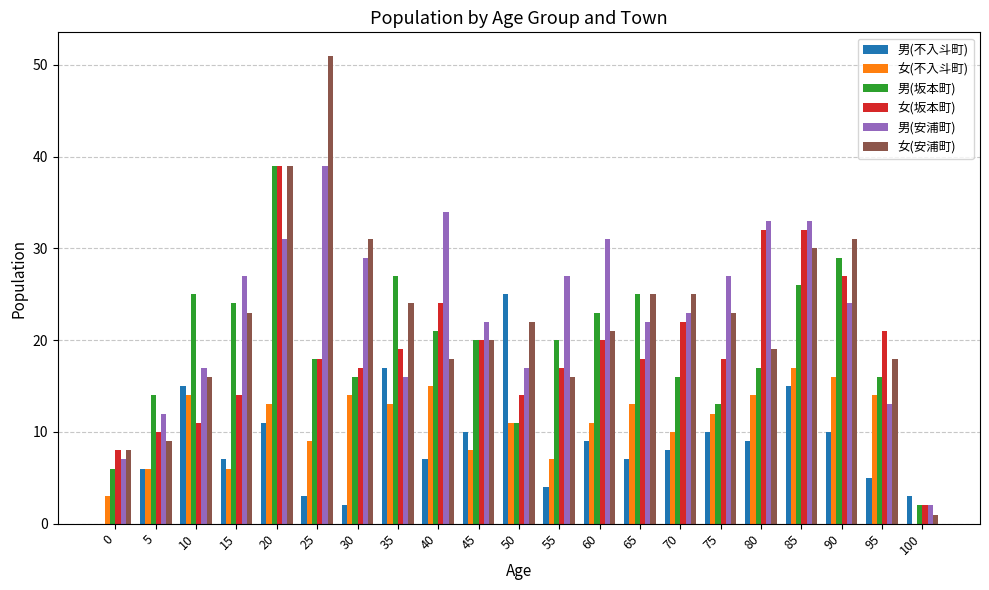

Count the number of categories in the chart.

21